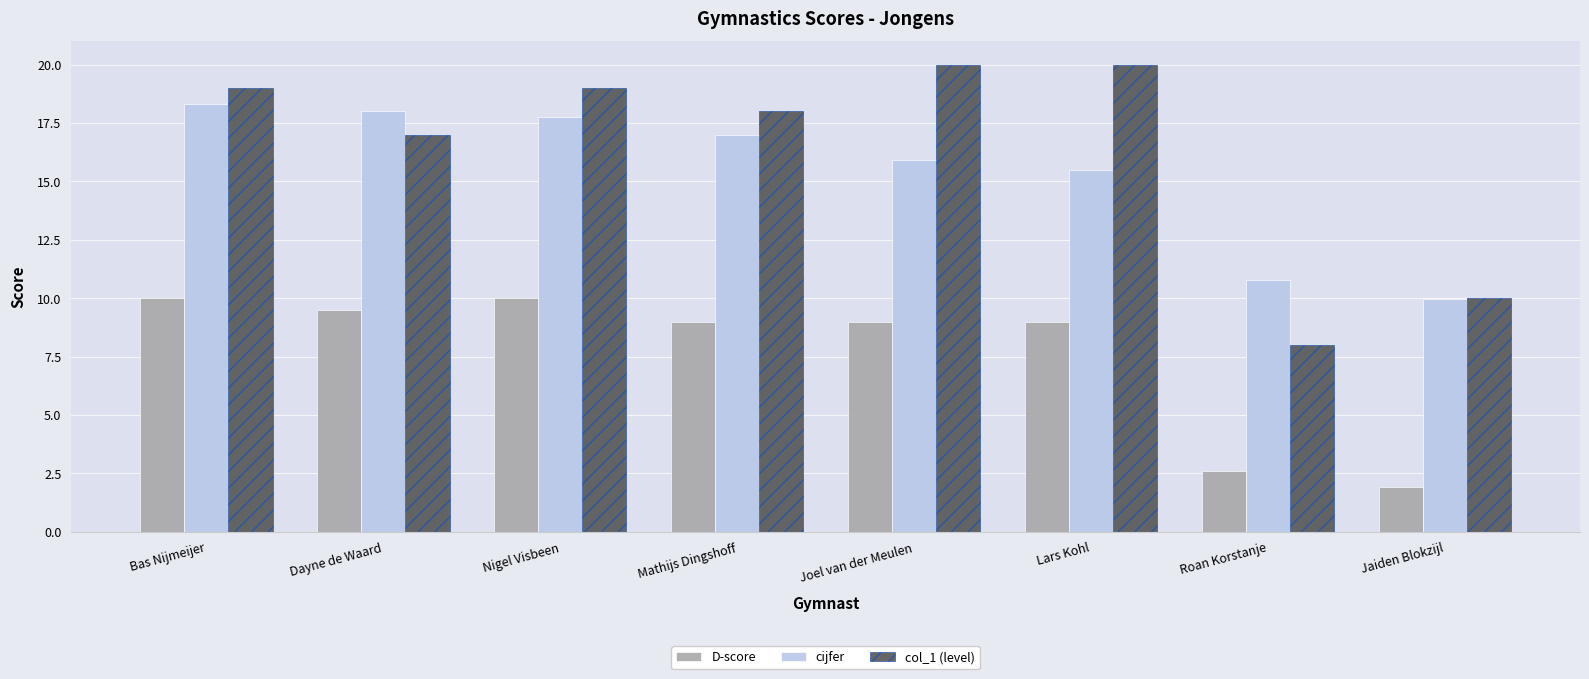

What is the maximum value shown in the chart?

20.0